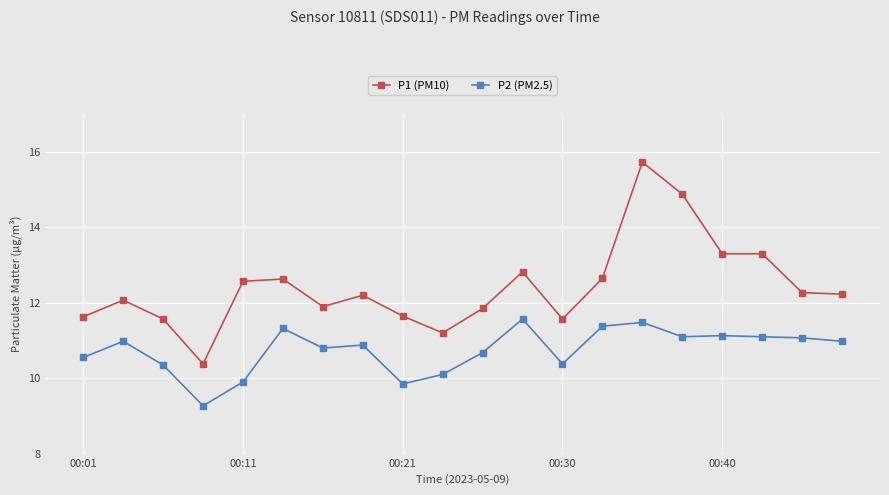

What are all the series names shown in the legend?

P1 (PM10), P2 (PM2.5)